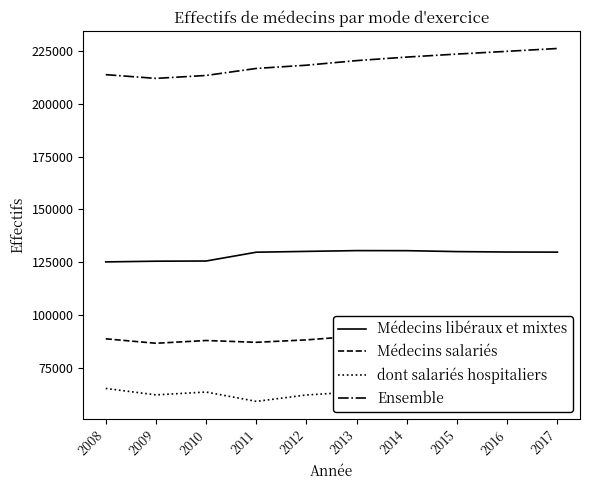

What is the difference between the maximum and minimum values in the Médecins libéraux et mixtes series?

5350